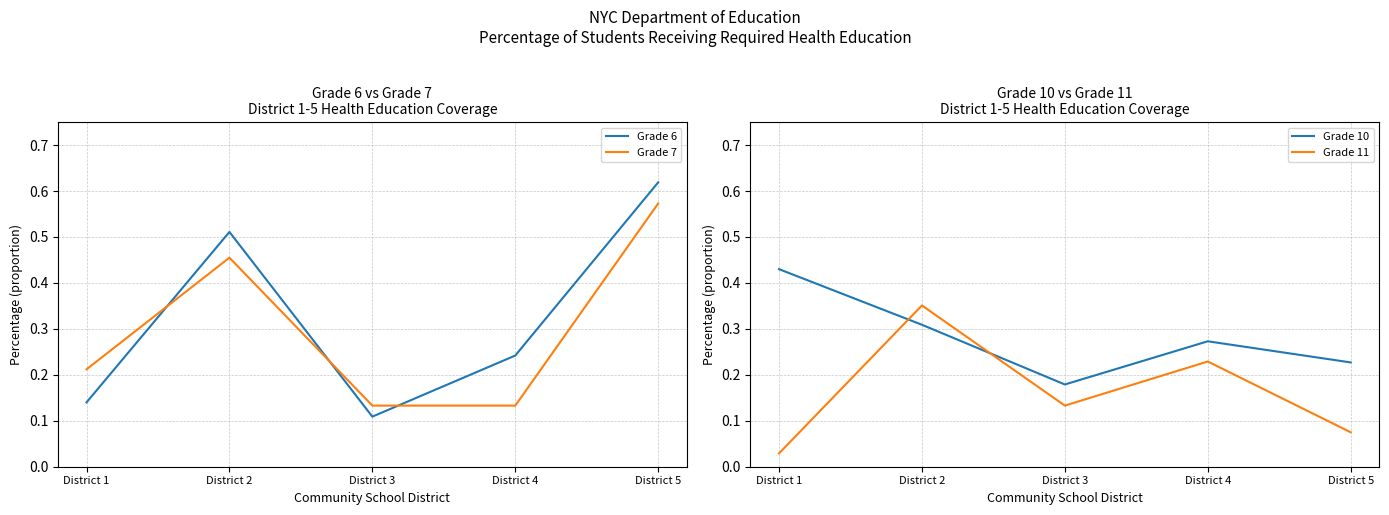

List the labels in order of Grade 11 value, largest first.

District 2, District 4, District 3, District 5, District 1